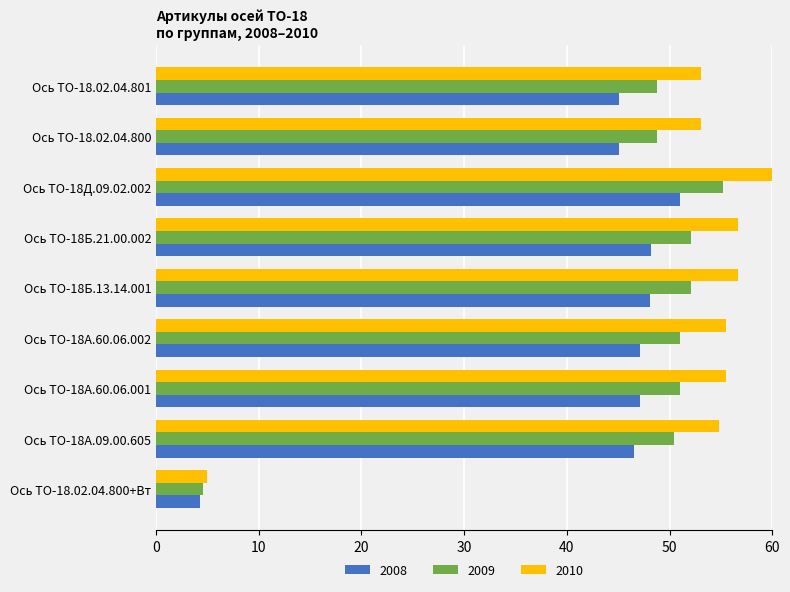

What is the greatest value displayed?

60.0